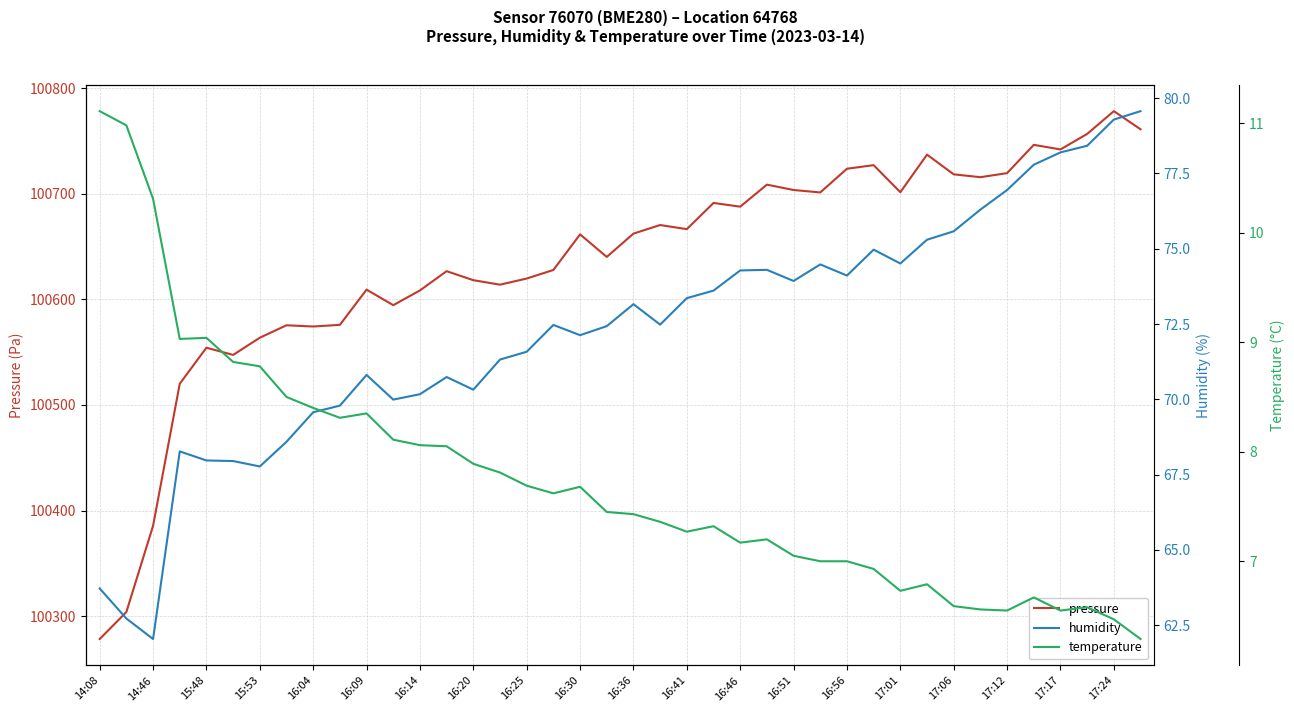

How many lines are shown in the chart?

3